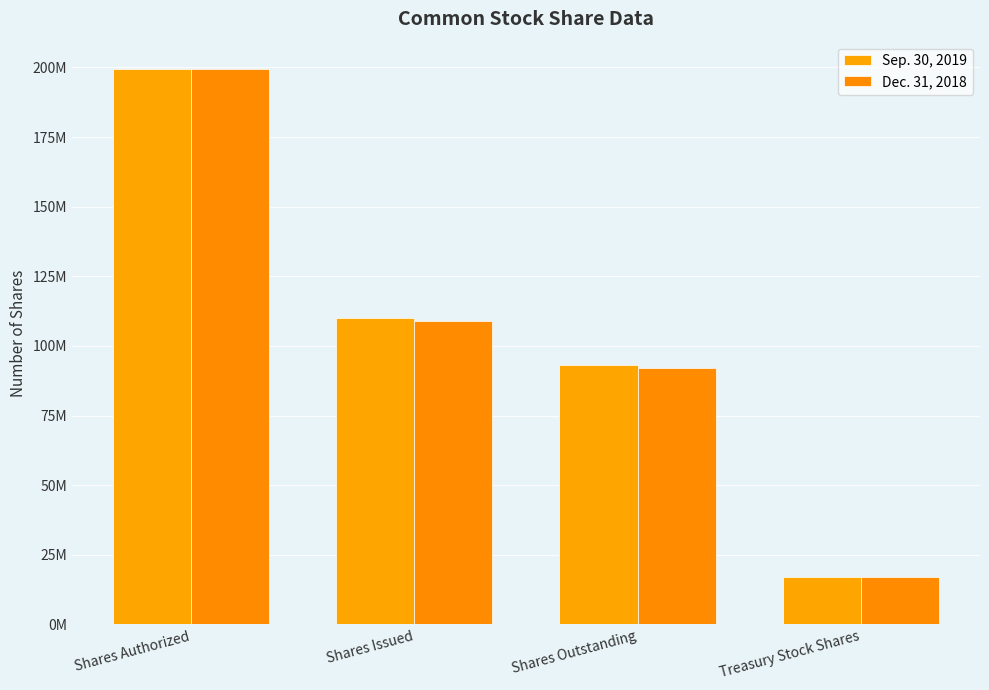

Which series has the widest spread of values?

Sep. 30, 2019